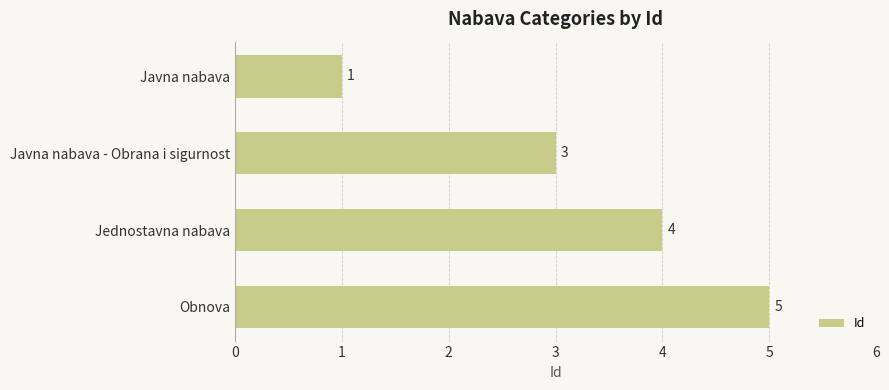

Reading bottom to top, what are all the values shown in this chart?

5	4	3	1